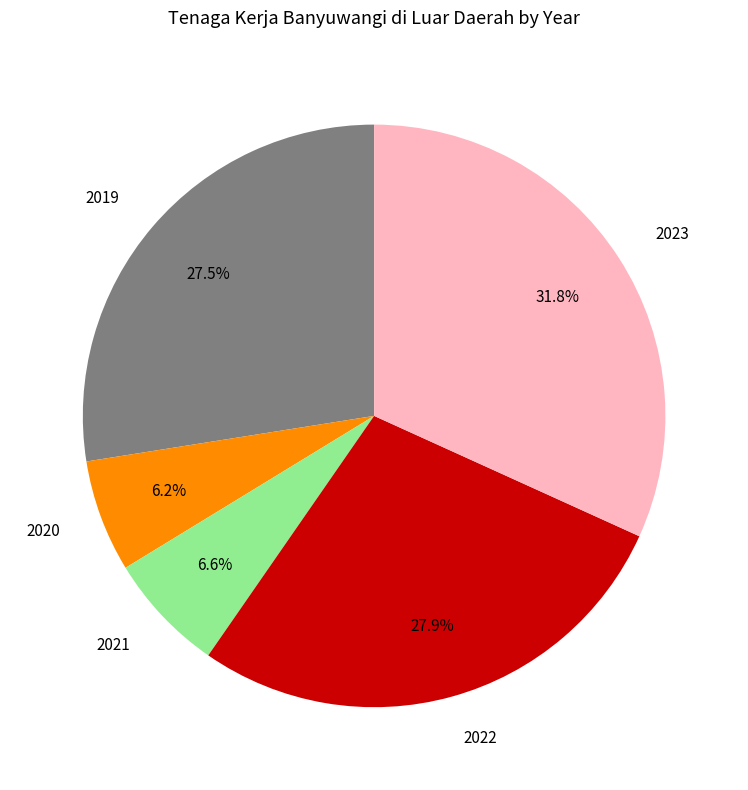

What percentage is the 2020 slice, to the nearest percent?

6%